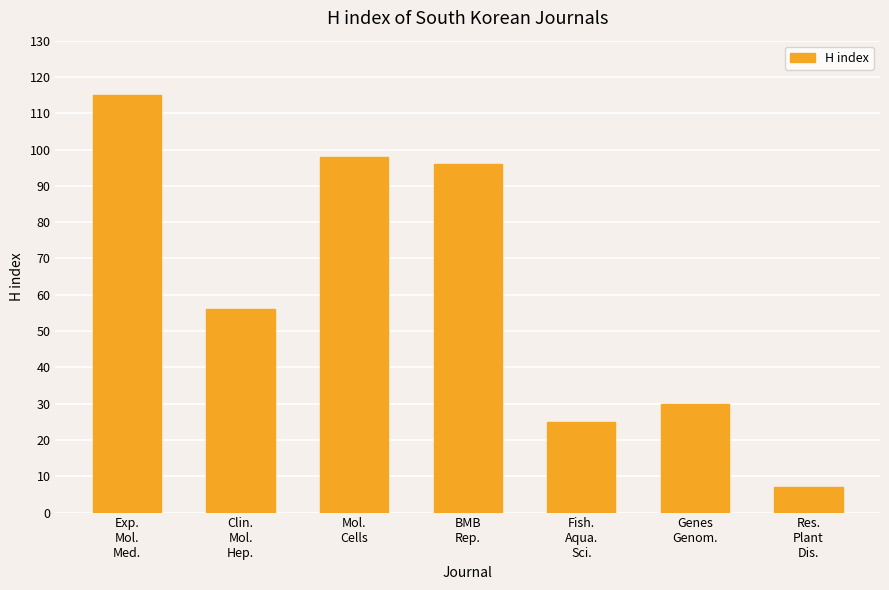

What is the smallest value displayed?

7